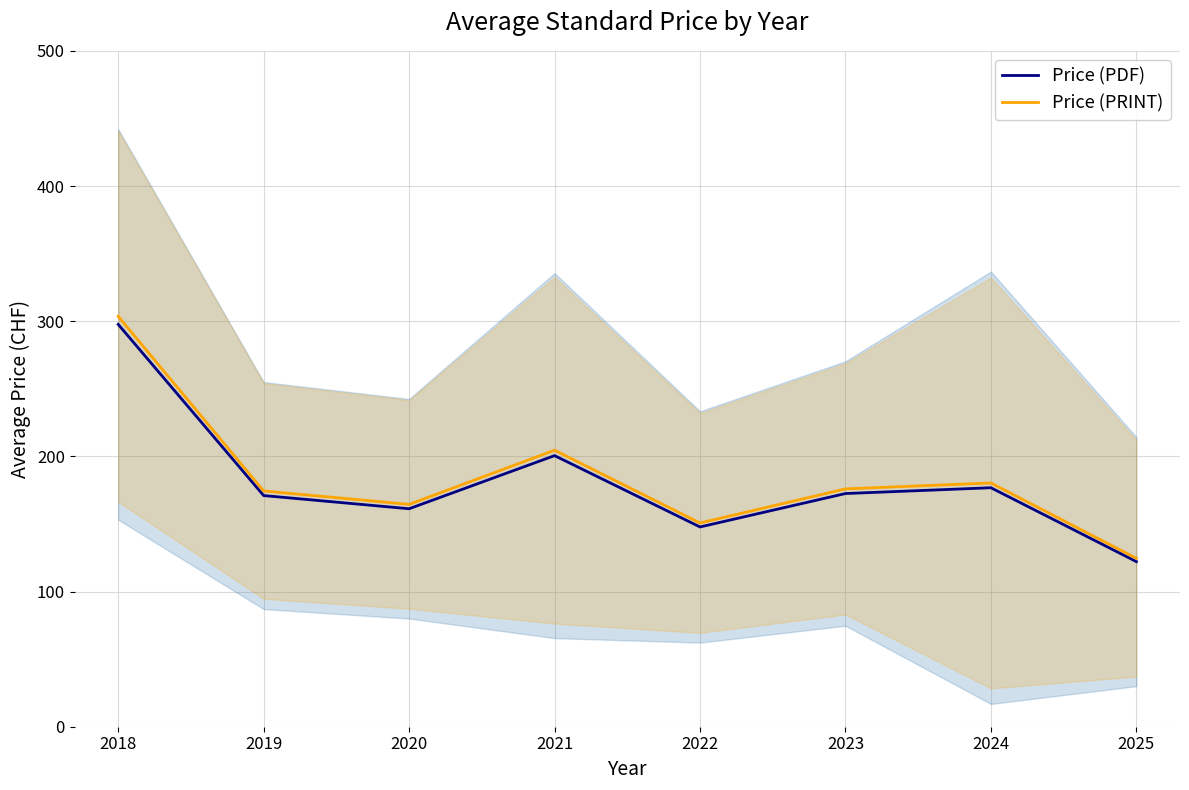

Rank the series by their average value, from highest to lowest.

Price (PRINT), Price (PDF)